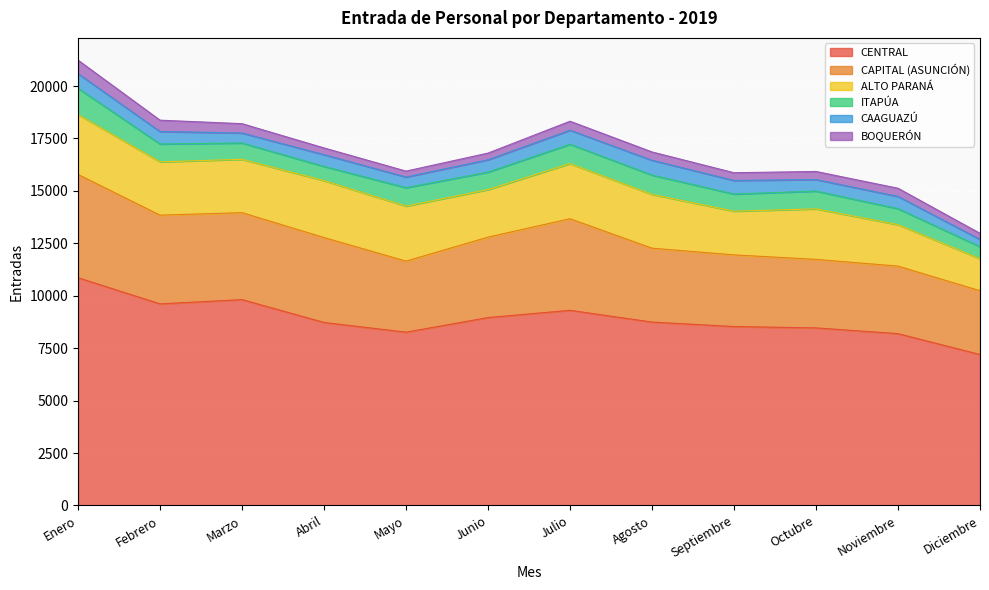

List the labels in order of CAPITAL (ASUNCIÓN) value, largest first.

Enero, Julio, Febrero, Marzo, Abril, Junio, Agosto, Septiembre, Mayo, Octubre, Noviembre, Diciembre